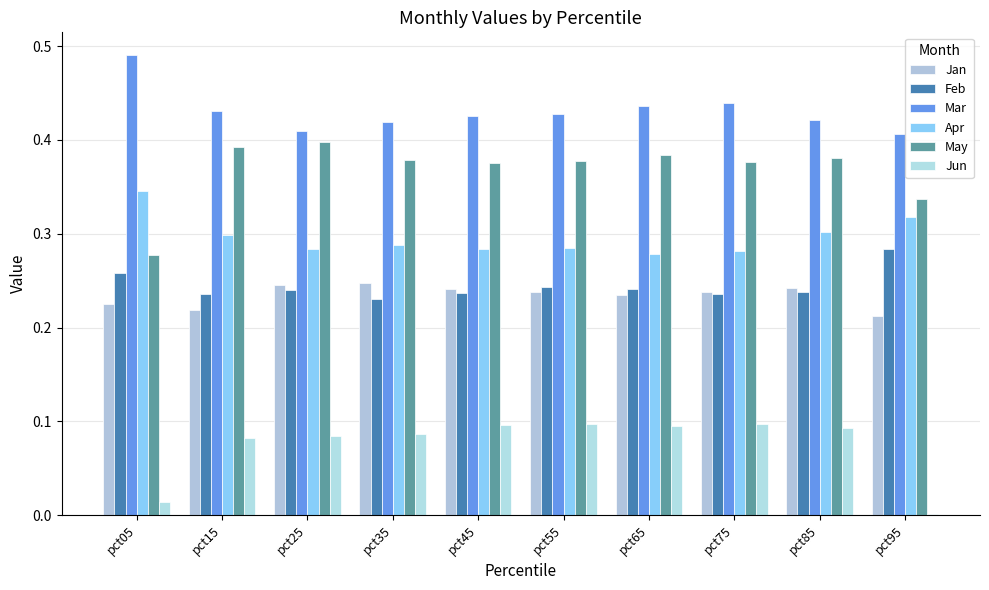

How many groups of bars are there?

10